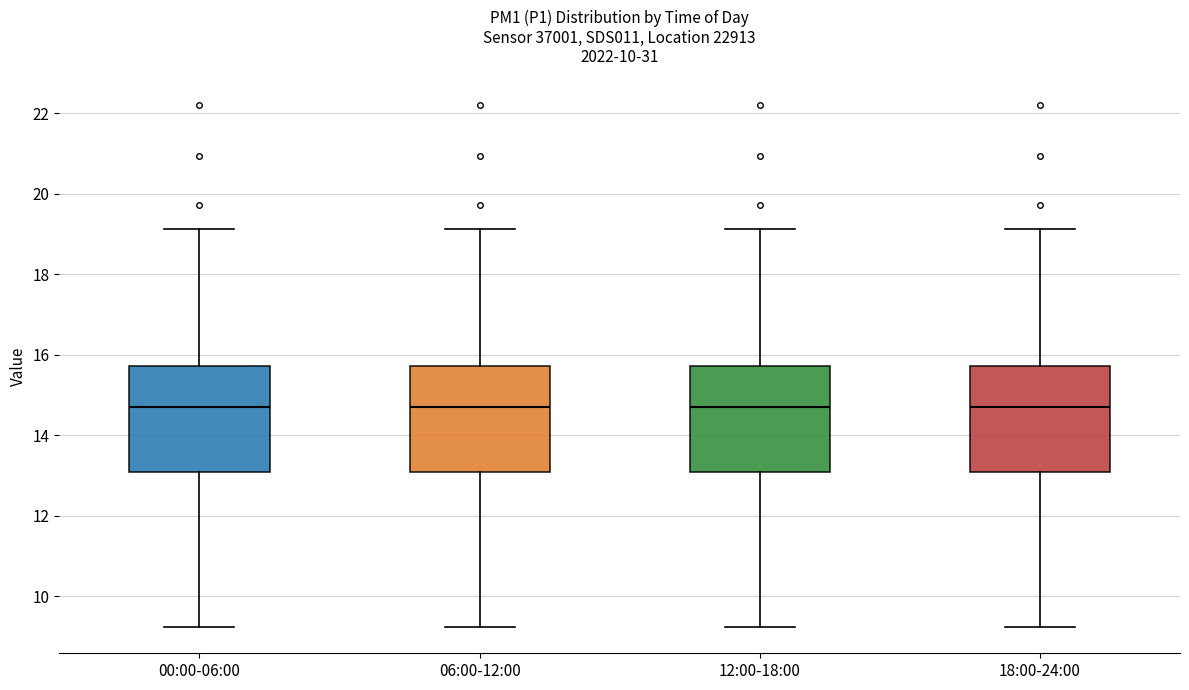

Reading left to right, read every box against the y-axis: the position of its median line, the range the box covers, and the ends of its whiskers. The values are not printed on the chart, so give them approximately, as read against the axis.

00:00-06:00: median 14.8, box 13.0 to 15.8, whiskers 9.2 to 19.2
06:00-12:00: median 14.8, box 13.0 to 15.8, whiskers 9.2 to 19.2
12:00-18:00: median 14.8, box 13.0 to 15.8, whiskers 9.2 to 19.2
18:00-24:00: median 14.8, box 13.0 to 15.8, whiskers 9.2 to 19.2